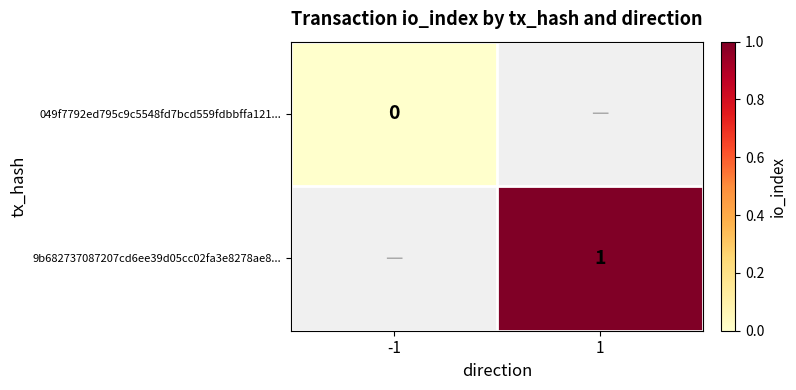

The value of 9b682737087207cd6ee39d05cc02fa3e8278ae8... at 1 is 1. True or false?

True